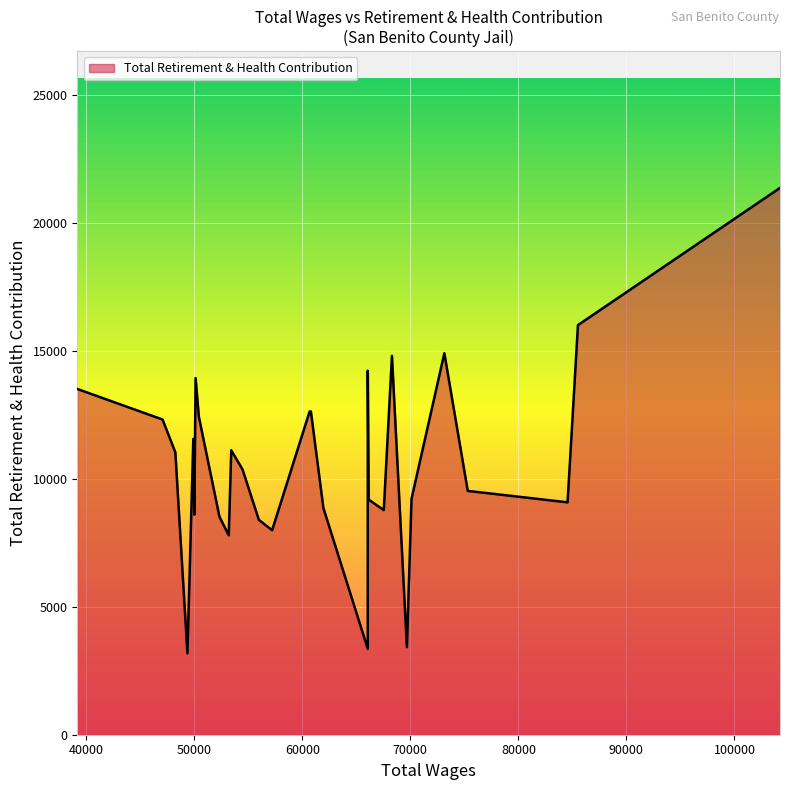

True or false: there are more than 1 points higher than both neighbors.

True